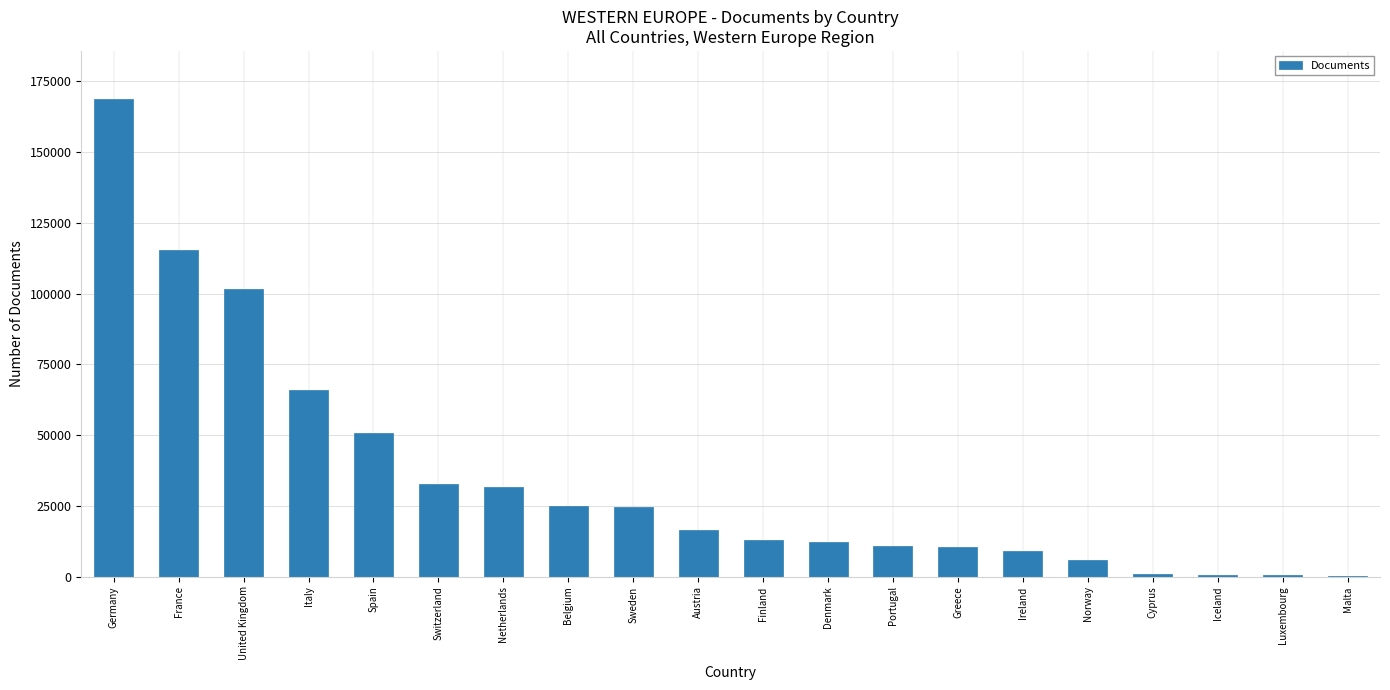

What is the ratio of the value at Norway to the value at Switzerland?

0.2